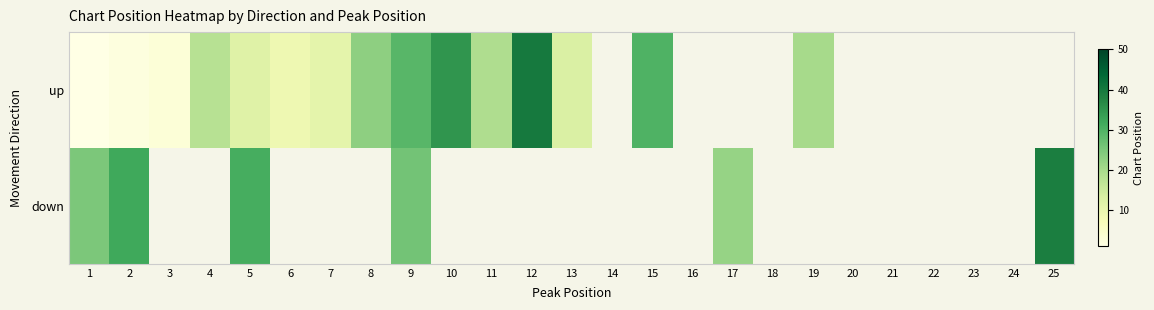

List the series in order of their overall mean, highest first.

up, down